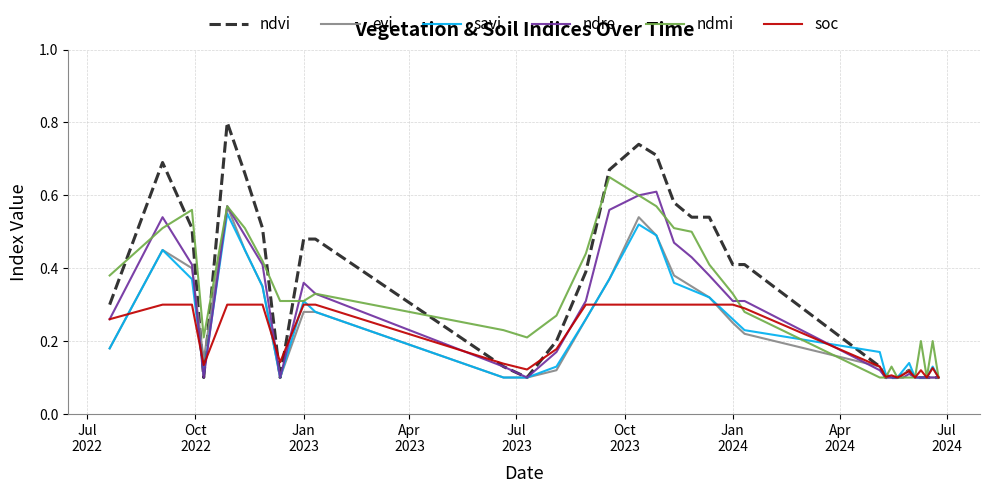

Which series has the widest spread of values?

ndvi